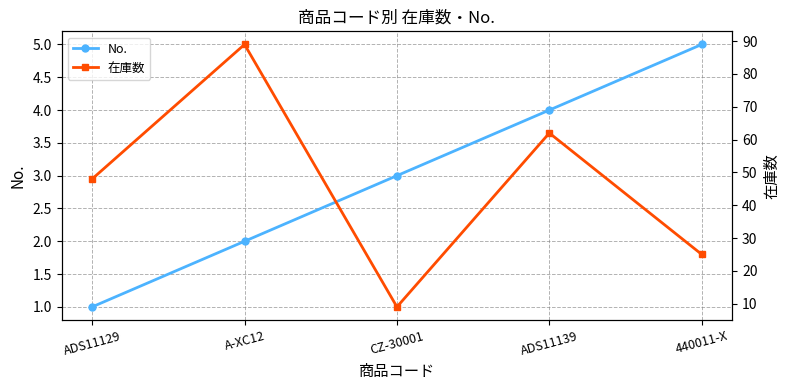

What is the approximate value of No. at CZ-30001?

3